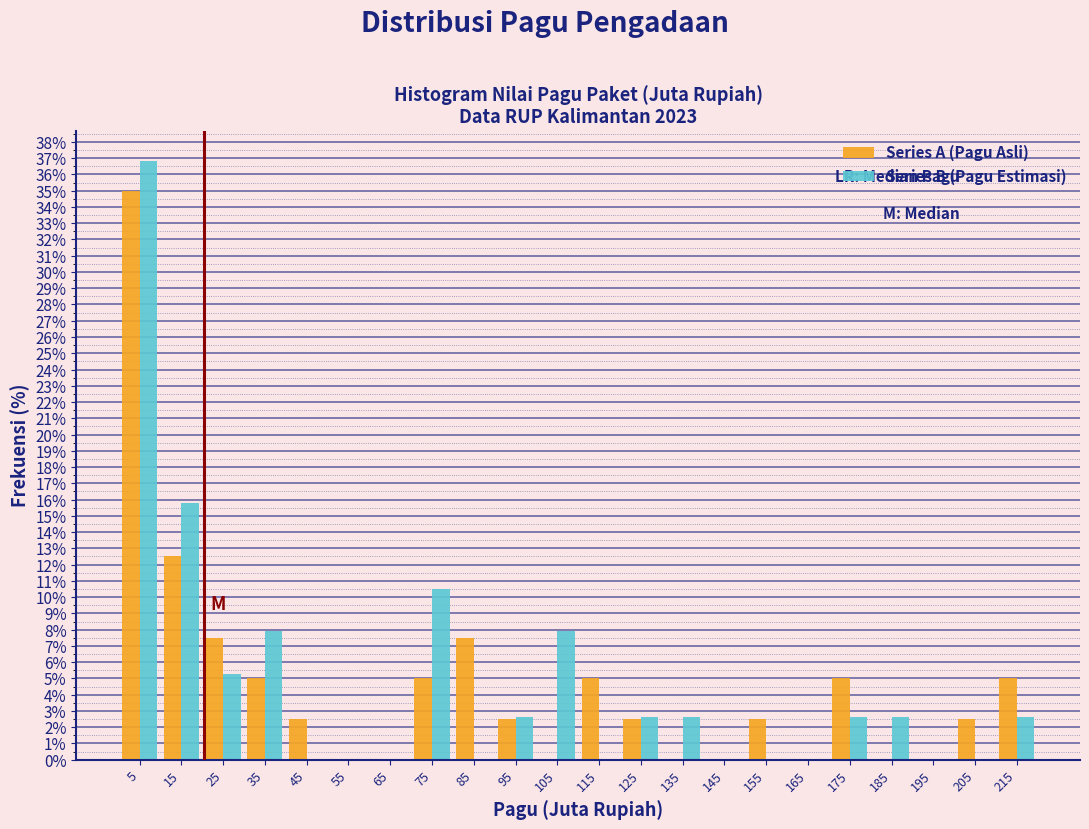

Reading left to right, list every range on the x-axis with the height of the bar of each series over it. The values are not printed on the chart, so give them approximately, as read against the axis.

0 to 10: Series A (Pagu Asli)=35.0	Series B (Pagu Estimasi)=36.8
10 to 20: Series A (Pagu Asli)=12.5	Series B (Pagu Estimasi)=15.8
20 to 30: Series A (Pagu Asli)=7.5	Series B (Pagu Estimasi)=5.3
30 to 40: Series A (Pagu Asli)=5.0	Series B (Pagu Estimasi)=7.9
40 to 50: Series A (Pagu Asli)=2.5	Series B (Pagu Estimasi)=0
50 to 60: Series A (Pagu Asli)=0	Series B (Pagu Estimasi)=0
60 to 70: Series A (Pagu Asli)=0	Series B (Pagu Estimasi)=0
70 to 80: Series A (Pagu Asli)=5.0	Series B (Pagu Estimasi)=10.5
80 to 90: Series A (Pagu Asli)=7.5	Series B (Pagu Estimasi)=0
90 to 100: Series A (Pagu Asli)=2.5	Series B (Pagu Estimasi)=2.6
100 to 110: Series A (Pagu Asli)=0	Series B (Pagu Estimasi)=7.9
110 to 120: Series A (Pagu Asli)=5.0	Series B (Pagu Estimasi)=0
120 to 130: Series A (Pagu Asli)=2.5	Series B (Pagu Estimasi)=2.6
130 to 140: Series A (Pagu Asli)=0	Series B (Pagu Estimasi)=2.6
140 to 150: Series A (Pagu Asli)=0	Series B (Pagu Estimasi)=0
150 to 160: Series A (Pagu Asli)=2.5	Series B (Pagu Estimasi)=0
160 to 170: Series A (Pagu Asli)=0	Series B (Pagu Estimasi)=0
170 to 180: Series A (Pagu Asli)=5.0	Series B (Pagu Estimasi)=2.6
180 to 190: Series A (Pagu Asli)=0	Series B (Pagu Estimasi)=2.6
190 to 200: Series A (Pagu Asli)=0	Series B (Pagu Estimasi)=0
200 to 210: Series A (Pagu Asli)=2.5	Series B (Pagu Estimasi)=0
210 to 220: Series A (Pagu Asli)=5.0	Series B (Pagu Estimasi)=2.6